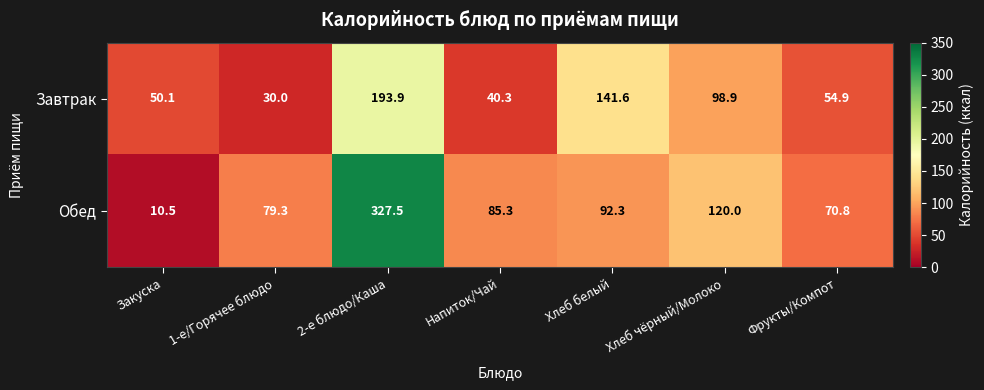

How many categories are shown in the chart?

7